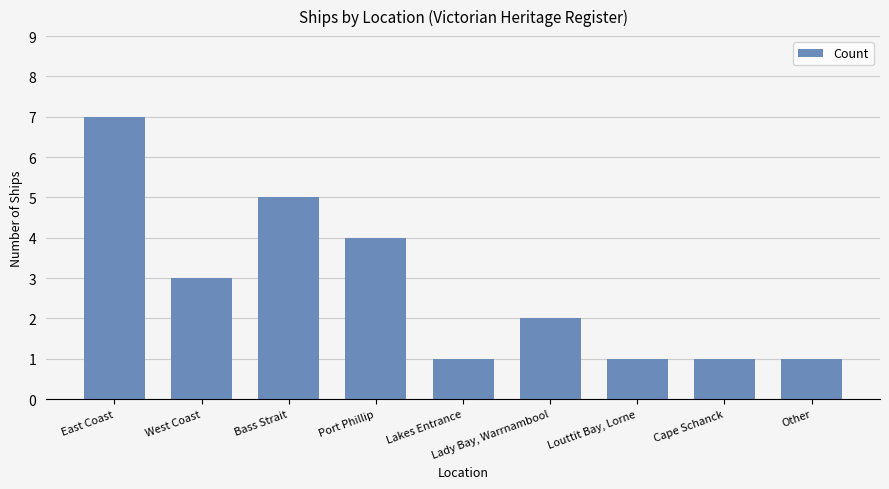

Reading left to right, extract all data points from this chart.

East Coast=7	West Coast=3	Bass Strait=5	Port Phillip=4	Lakes Entrance=1	Lady Bay, Warrnambool=2	Louttit Bay, Lorne=1	Cape Schanck=1	Other=1